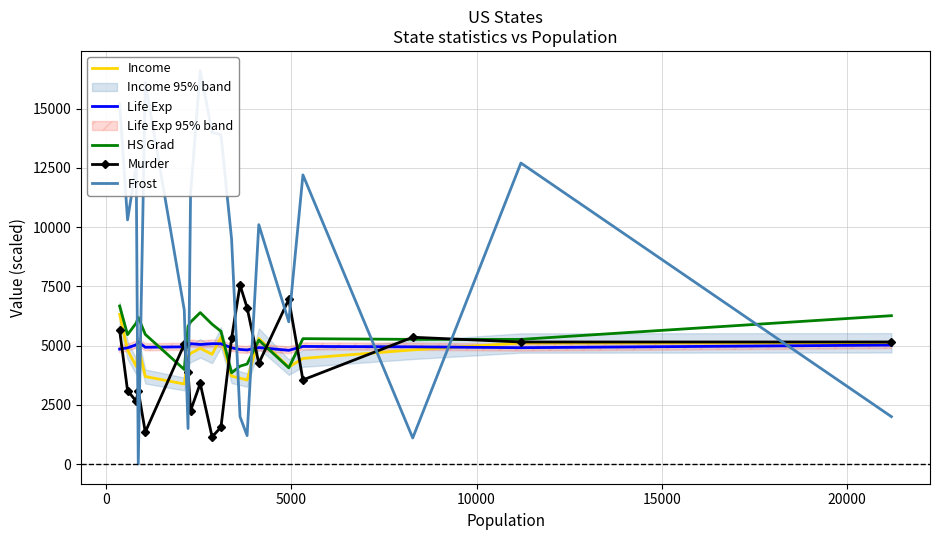

How many series are shown in this chart?

5